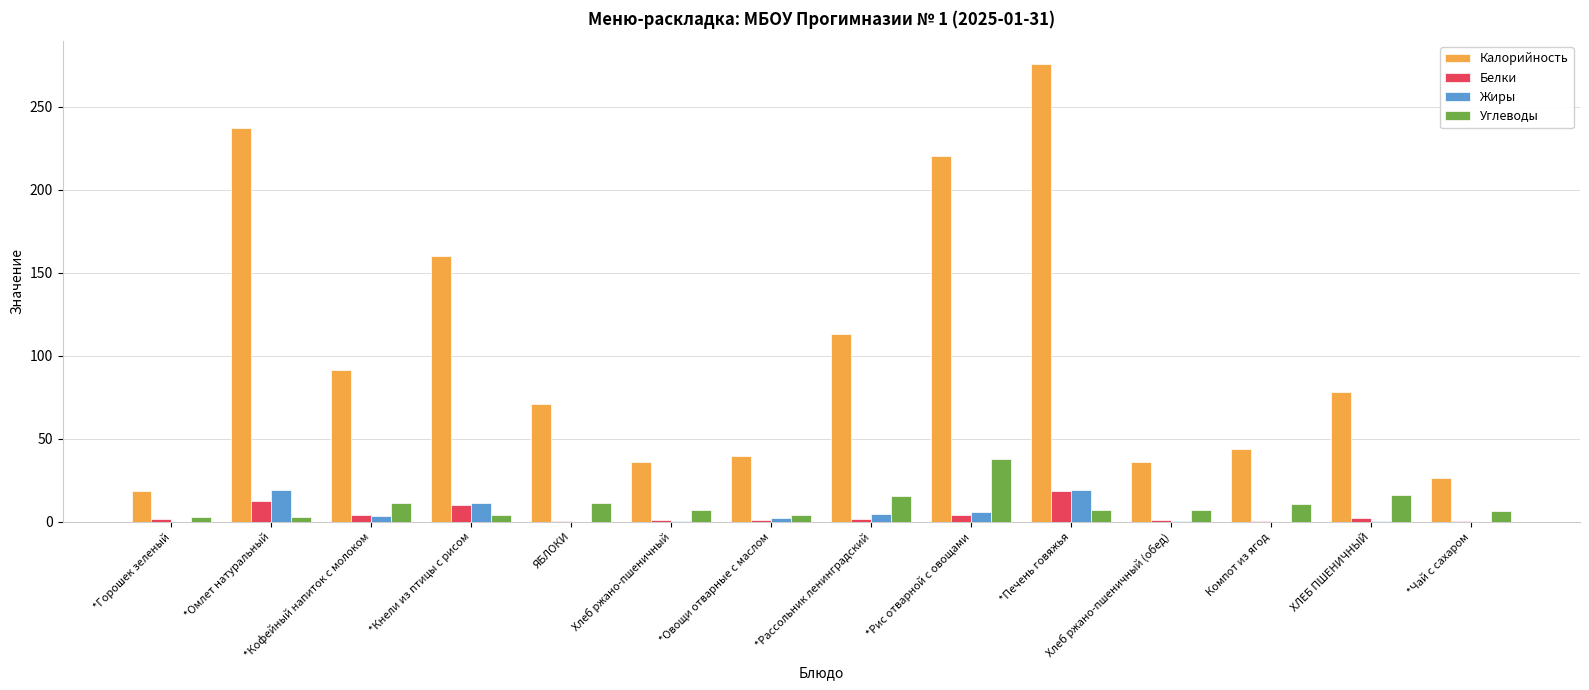

Which series changed the most between ЯБЛОКИ and *Рассольник ленинградский?

Калорийность